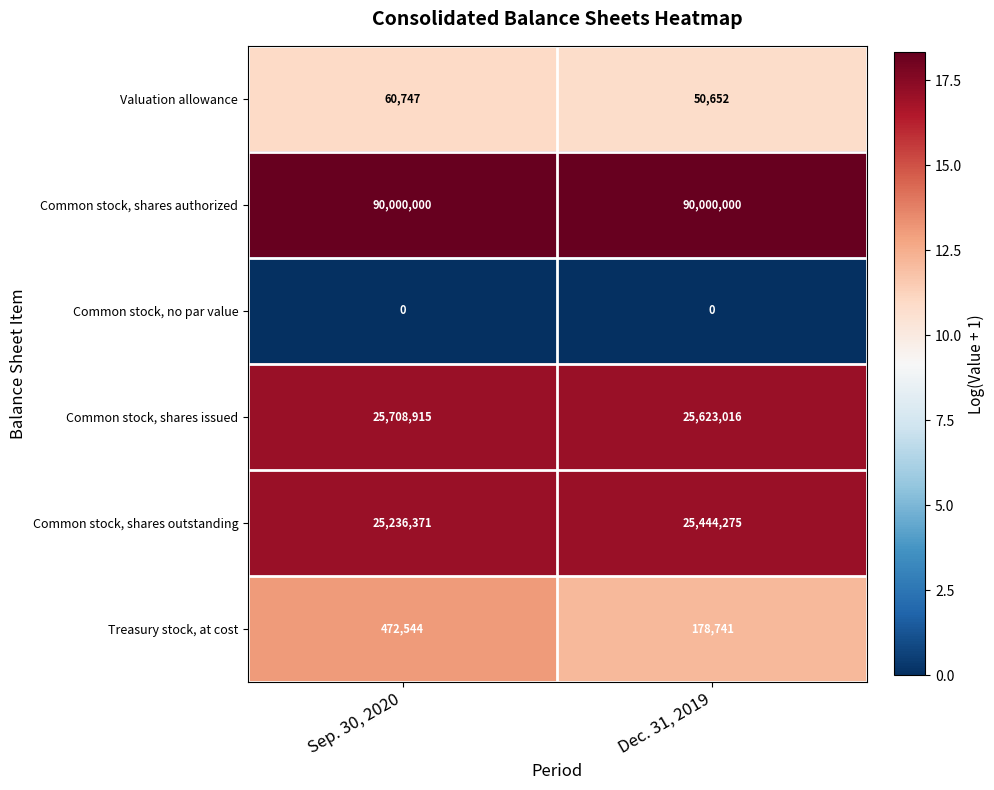

What is the greatest value displayed?

90000000